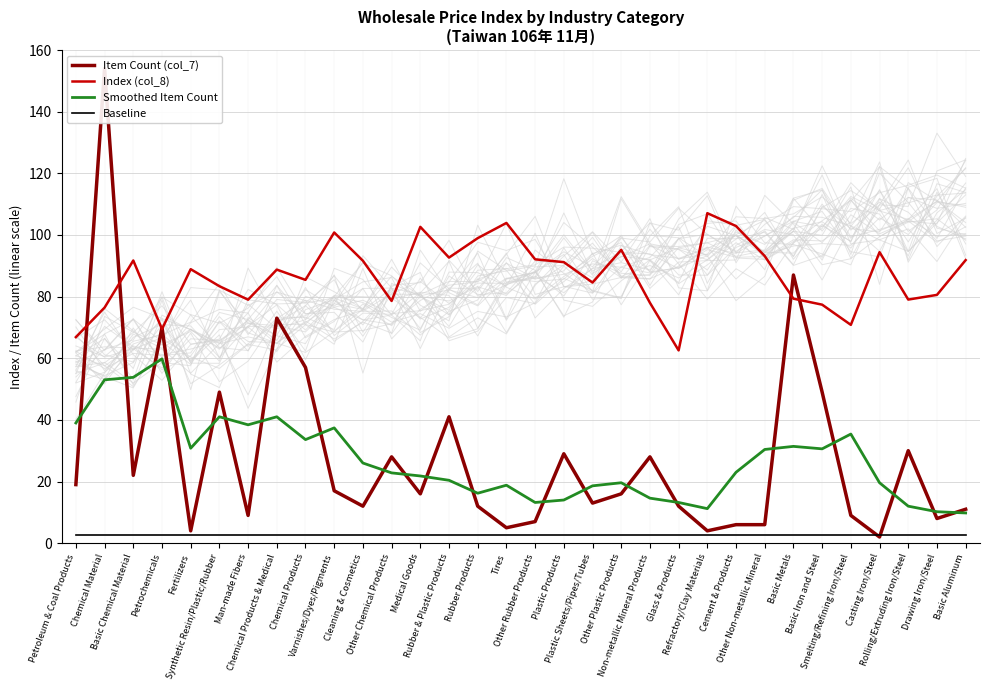

Reading left to right, what are all the values shown in this chart?

Item Count (col_7): 19.0	154.0	22.0	70.0	4.0	49.0	9.0	73.0	57.0	17.0	12.0	28.0	16.0	41.0	12.0	5.0	7.0	29.0	13.0	16.0	28.0	12.0	4.0	6.0	6.0	87.0	49.0	9.0	2.0	30.0	8.0	11.0
Index (col_8): 66.8	76.4	91.7	69.5	88.9	83.4	79.0	88.8	85.4	100.8	91.6	78.6	102.6	92.7	99.0	103.9	92.1	91.2	84.5	95.2	78.0	62.5	107.1	102.9	93.2	79.3	77.4	70.8	94.4	79.0	80.5	91.8
Smoothed Item Count: 39.0	53.0	53.8	59.8	30.8	41.0	38.4	41.0	33.6	37.4	26.0	22.8	21.8	20.4	16.2	18.8	13.2	14.0	18.6	19.6	14.6	13.2	11.2	23.0	30.4	31.4	30.6	35.4	19.6	12.0	10.2	9.8
Baseline: 2.5	2.5	2.5	2.5	2.5	2.5	2.5	2.5	2.5	2.5	2.5	2.5	2.5	2.5	2.5	2.5	2.5	2.5	2.5	2.5	2.5	2.5	2.5	2.5	2.5	2.5	2.5	2.5	2.5	2.5	2.5	2.5